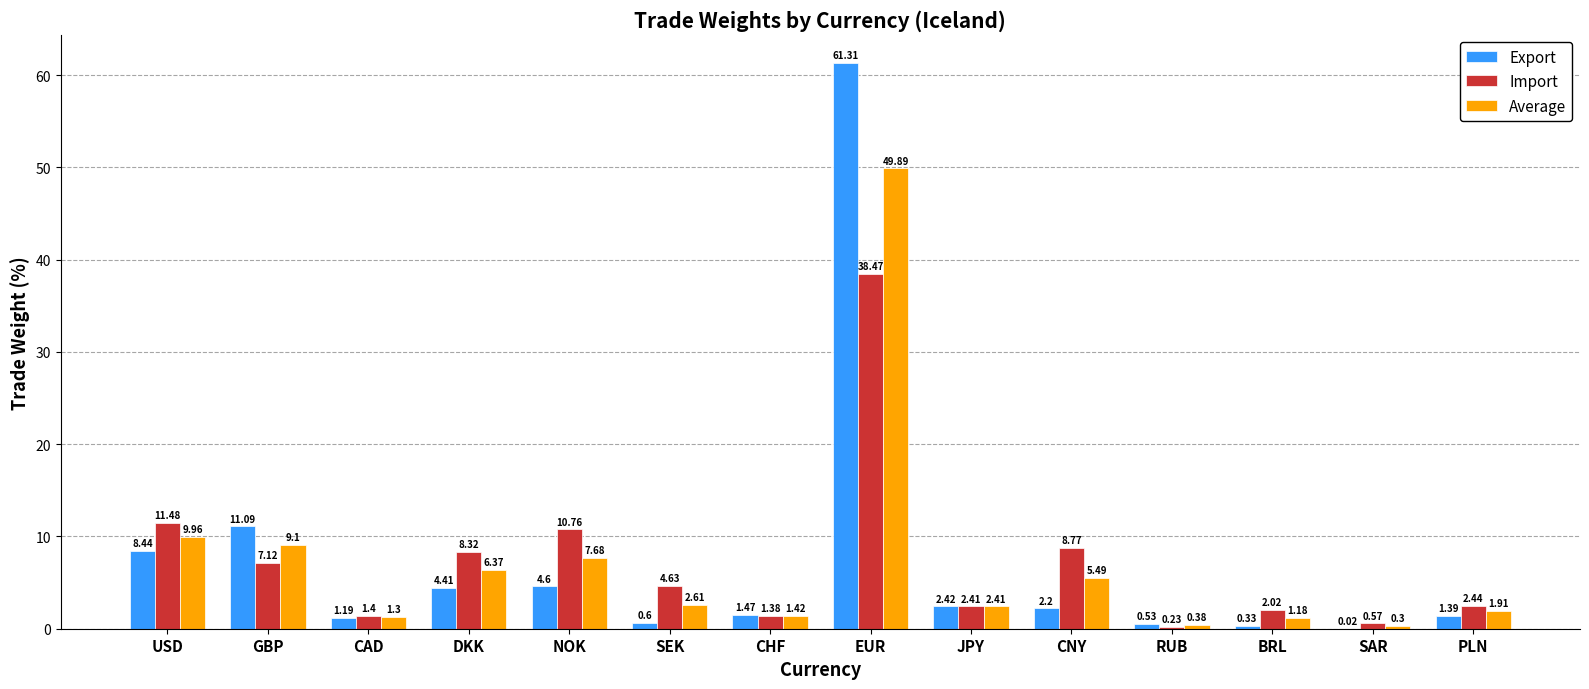

How many data points does each series have?

14